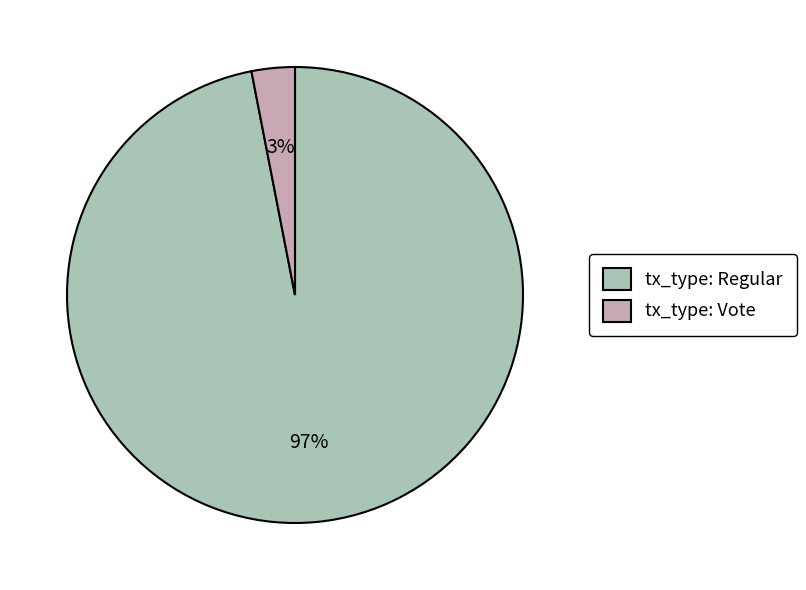

Between tx_type: Vote and tx_type: Regular, which is larger?

tx_type: Regular